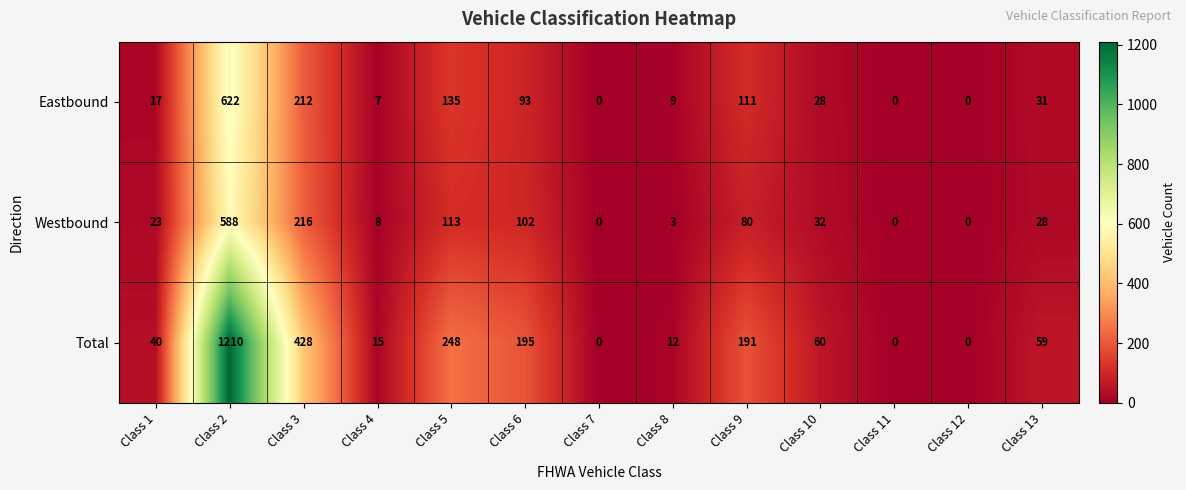

At how many categories does at least one series exceed 79?

5